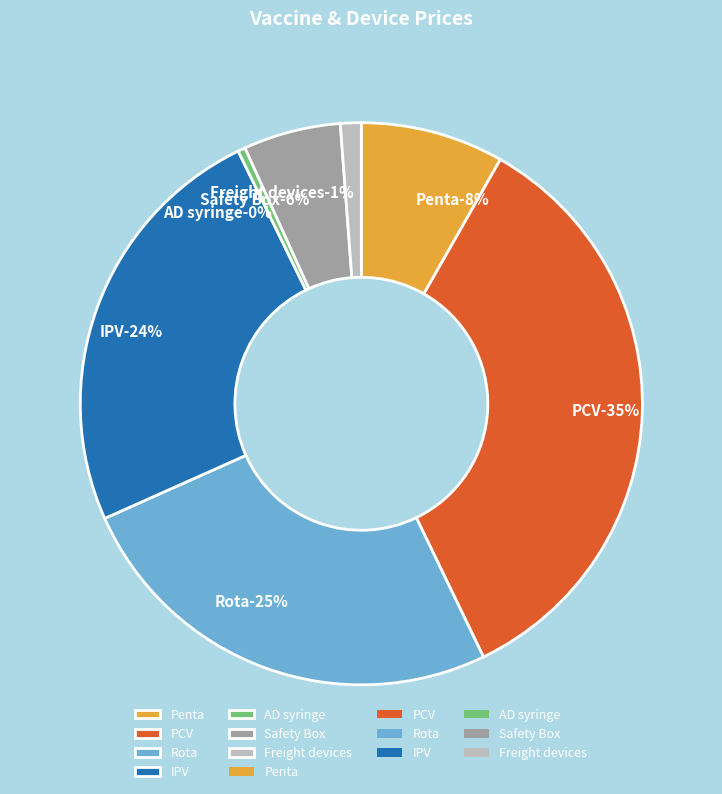

Count the number of slices in the pie.

7